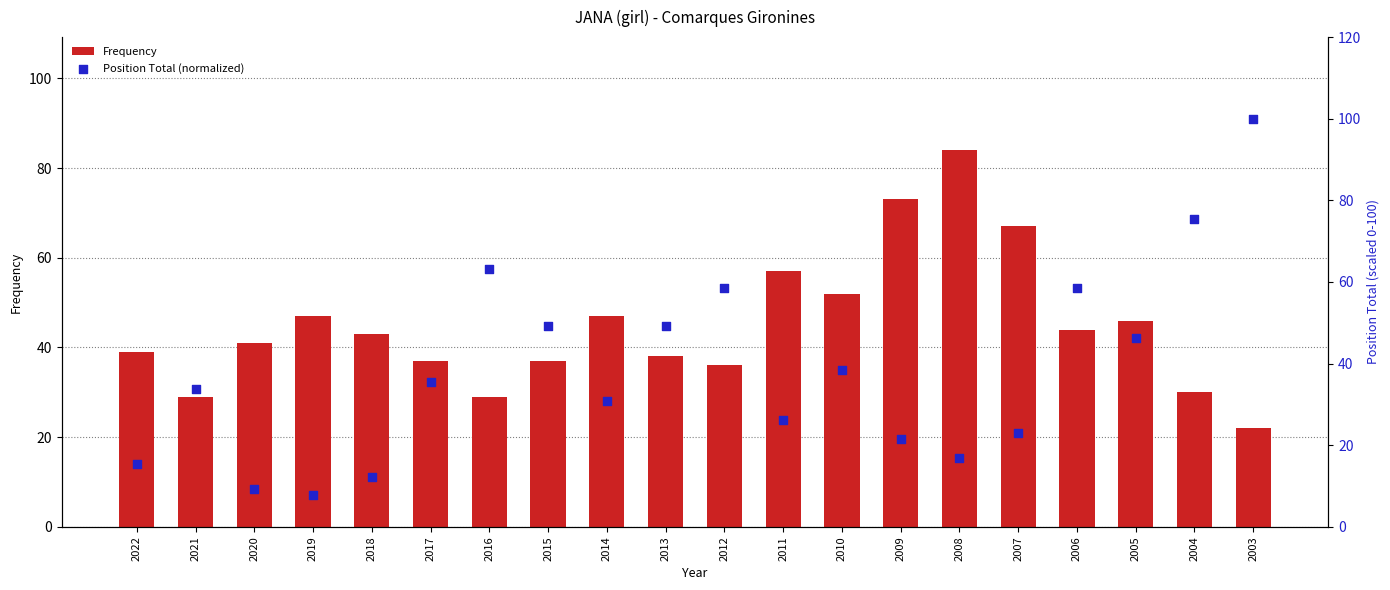

Which series has the largest Y range (max minus min)?

Position Total (normalized)